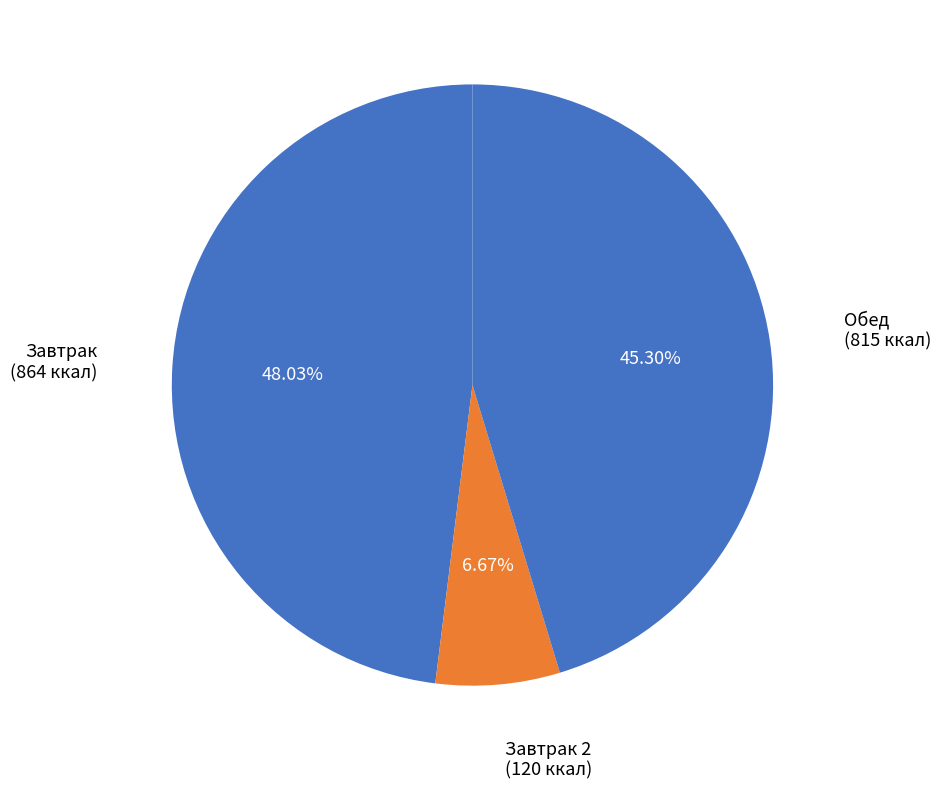

How many slices are in this pie chart?

3